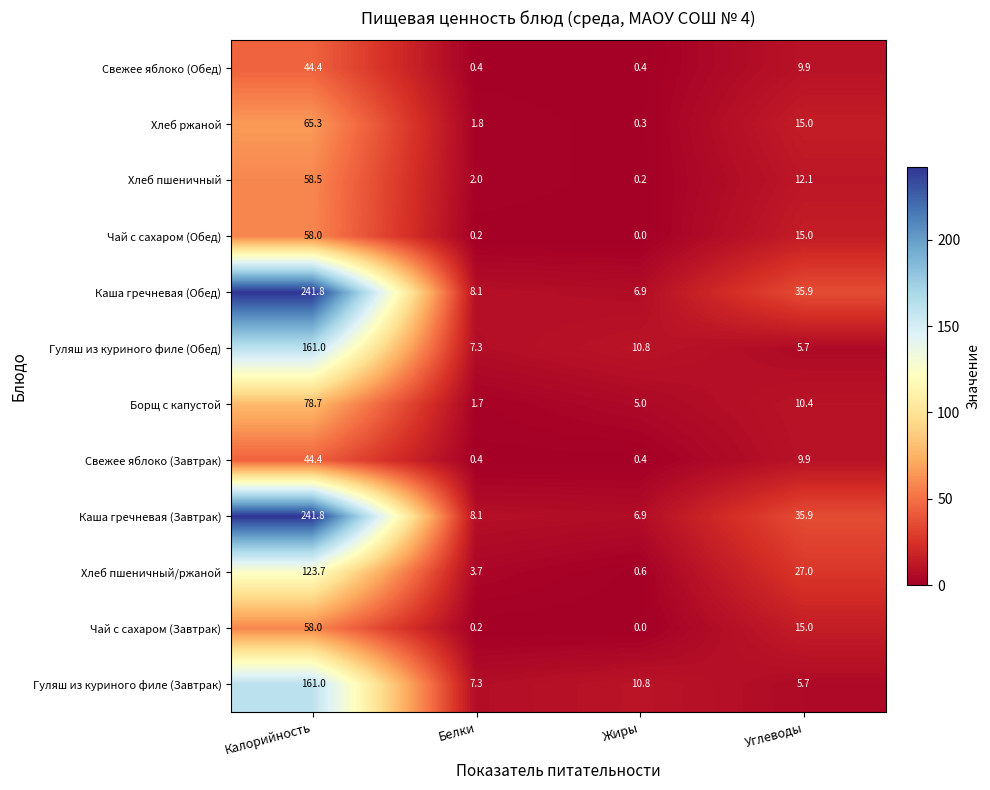

How many distinct data groups are displayed?

12